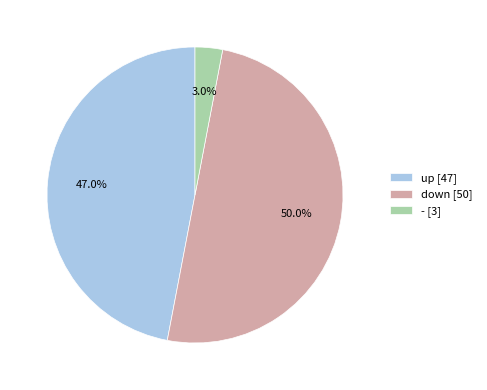

How many segments does this pie chart have?

3